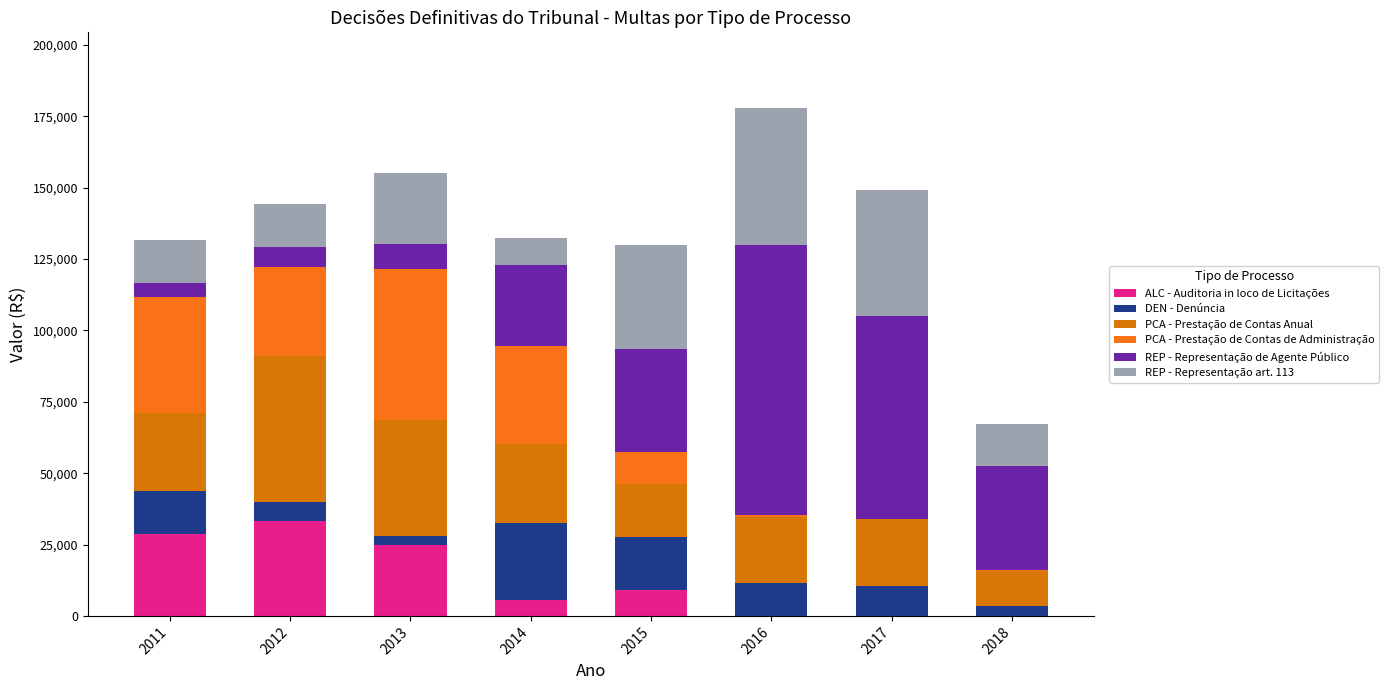

Count the number of categories in the chart.

8